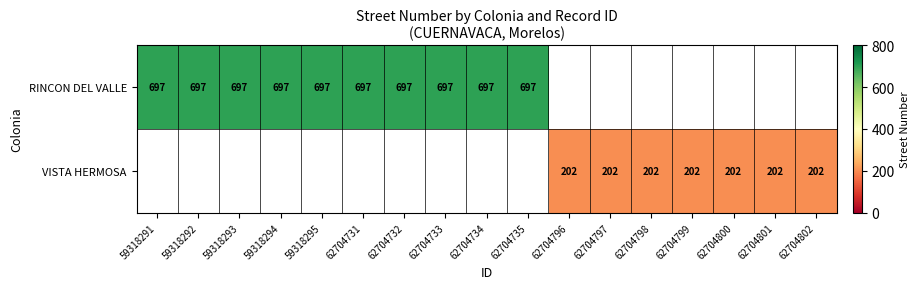

Is it true that RINCON DEL VALLE equals 697 at 59318292?

True